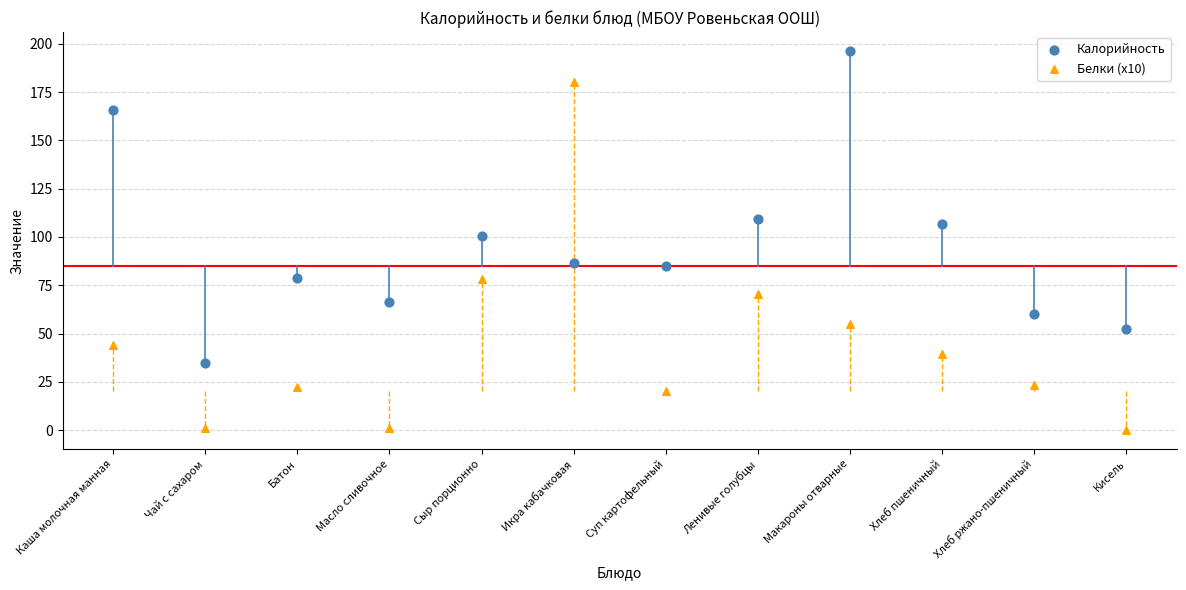

Which series has the largest total across all categories?

Калорийность